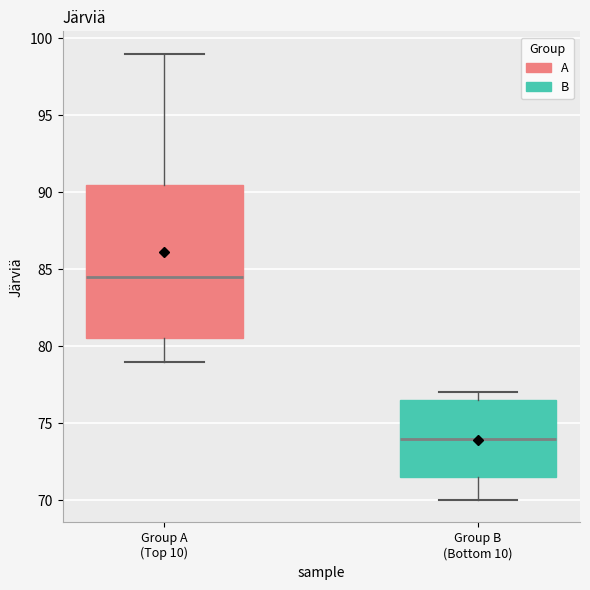

Reading left to right, transcribe this box plot: for each box, give where its median line is, the range the box spans, and where its two whiskers end, as read against the y-axis. The values are not printed on the chart, so give them approximately, as read against the axis.

Group A (Top 10): median 84.5, box 80.5 to 90.5, whiskers 79.0 to 99.0
Group B (Bottom 10): median 74.0, box 71.5 to 76.5, whiskers 70.0 to 77.0